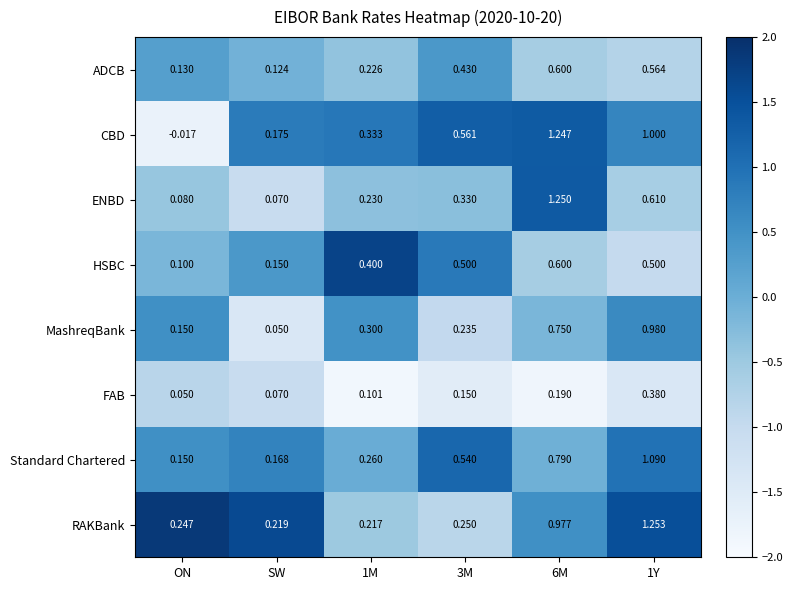

Rank the series at 3M from highest to lowest value.

CBD, Standard Chartered, HSBC, ADCB, ENBD, RAKBank, MashreqBank, FAB